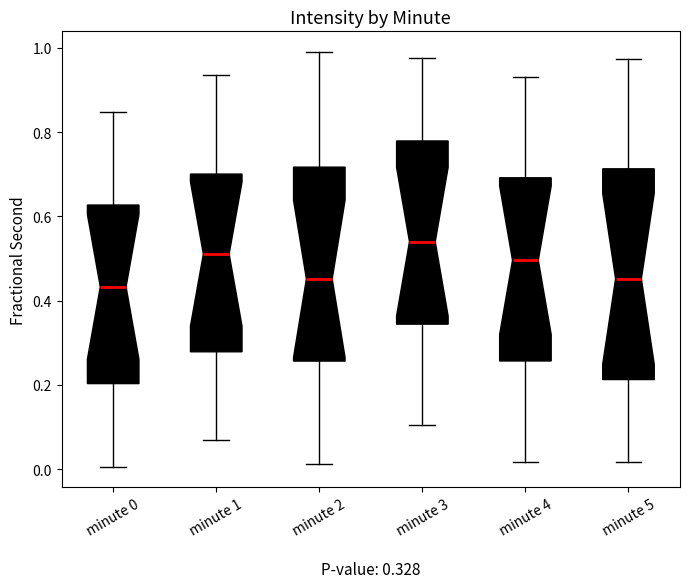

Comparing the boxes themselves (not the whiskers), which one is the tallest?

minute 5